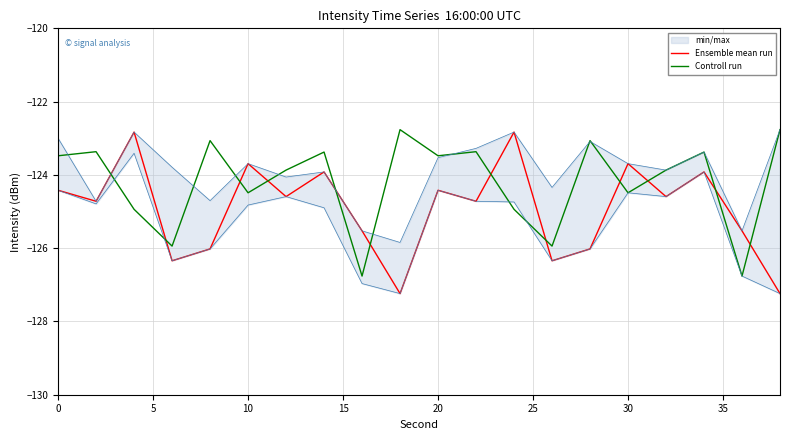

What is the lowest value of the Controll run series?

-126.8